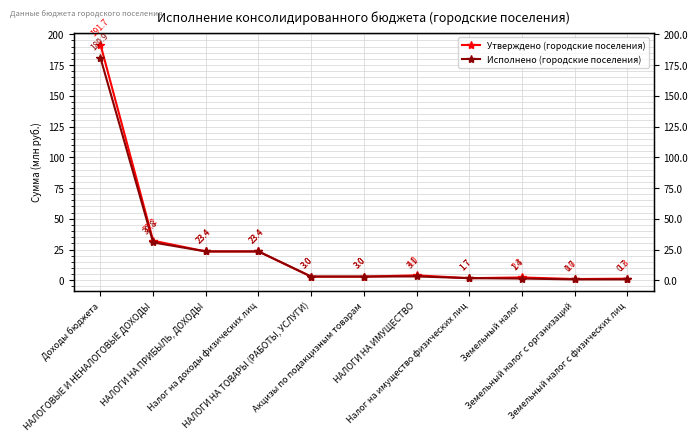

After their last crossing, which series has the higher values: Утверждено (городские поселения) or Исполнено (городские поселения)?

Утверждено (городские поселения)